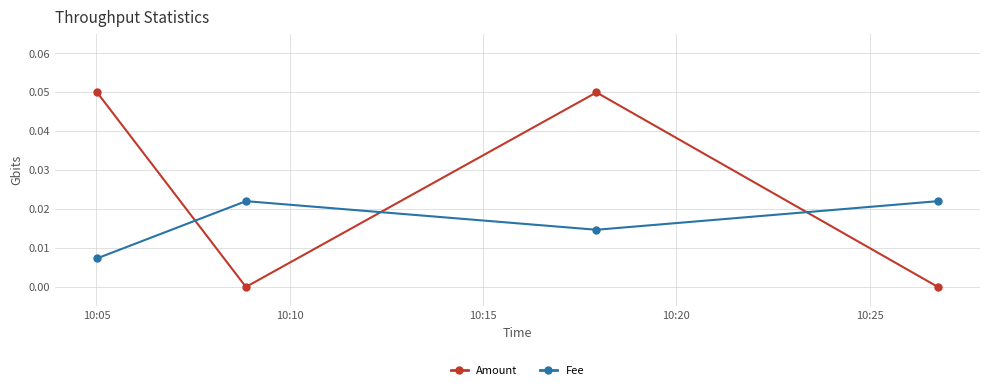

Which series has the largest range (max minus min)?

Amount